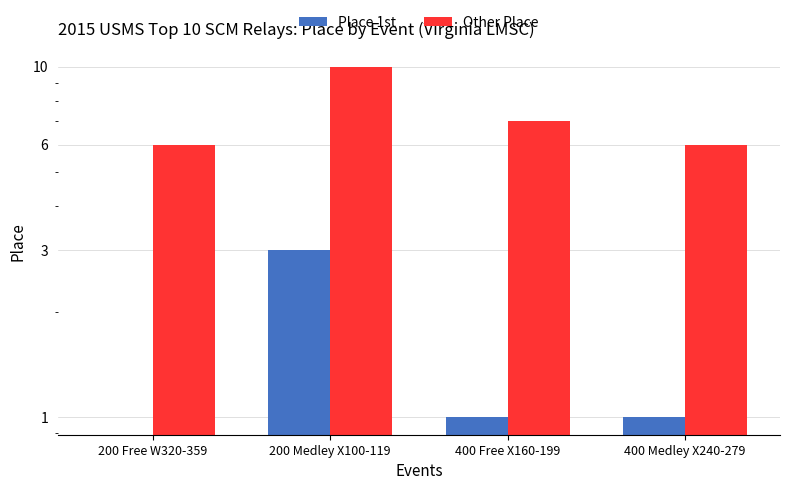

At how many categories does at least one series exceed 3?

4